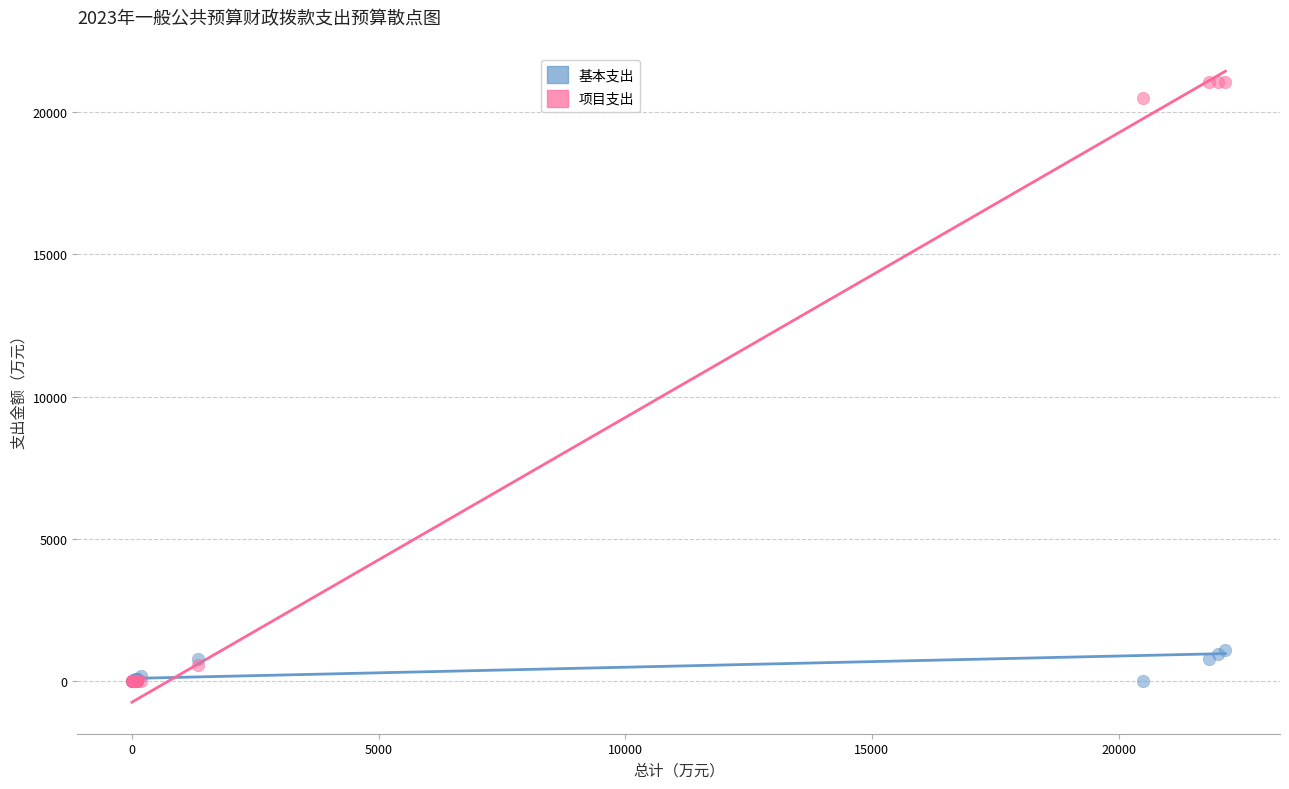

Which series has the largest Y range (max minus min)?

项目支出